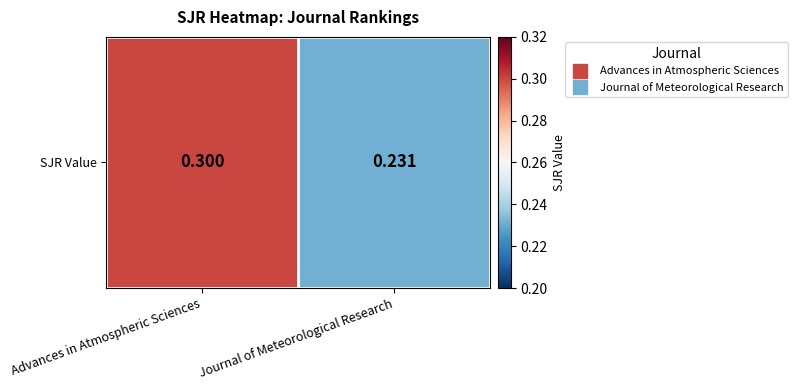

Reading left to right, what are all the values shown in this chart?

0.3	0.2